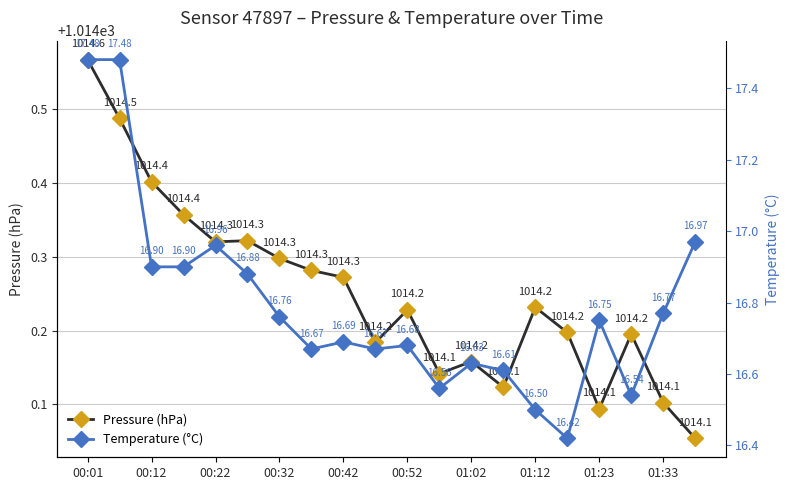

The Pressure (hPa) series shows 1377.7 at 00:52. True or false?

False